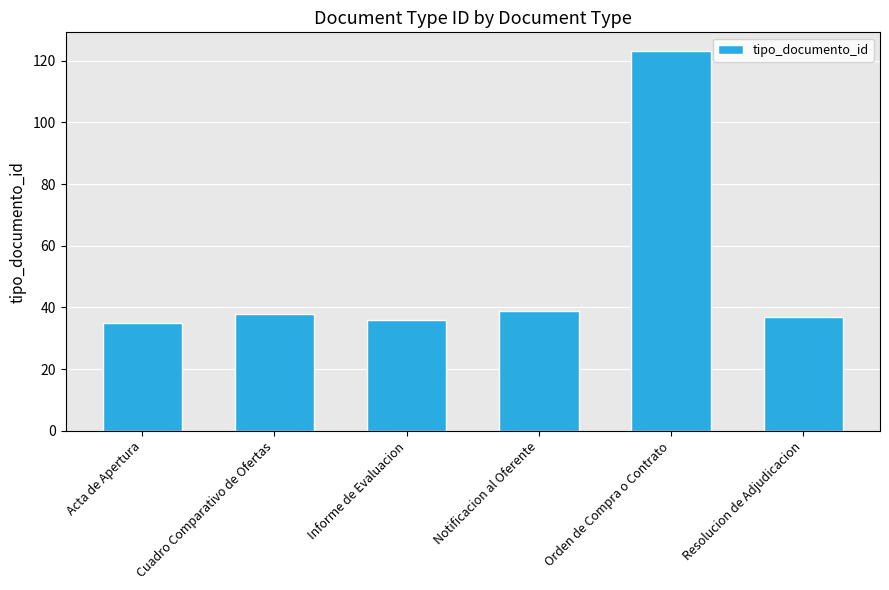

What is the sum of the values at Cuadro Comparativo de Ofertas and Acta de Apertura?

73